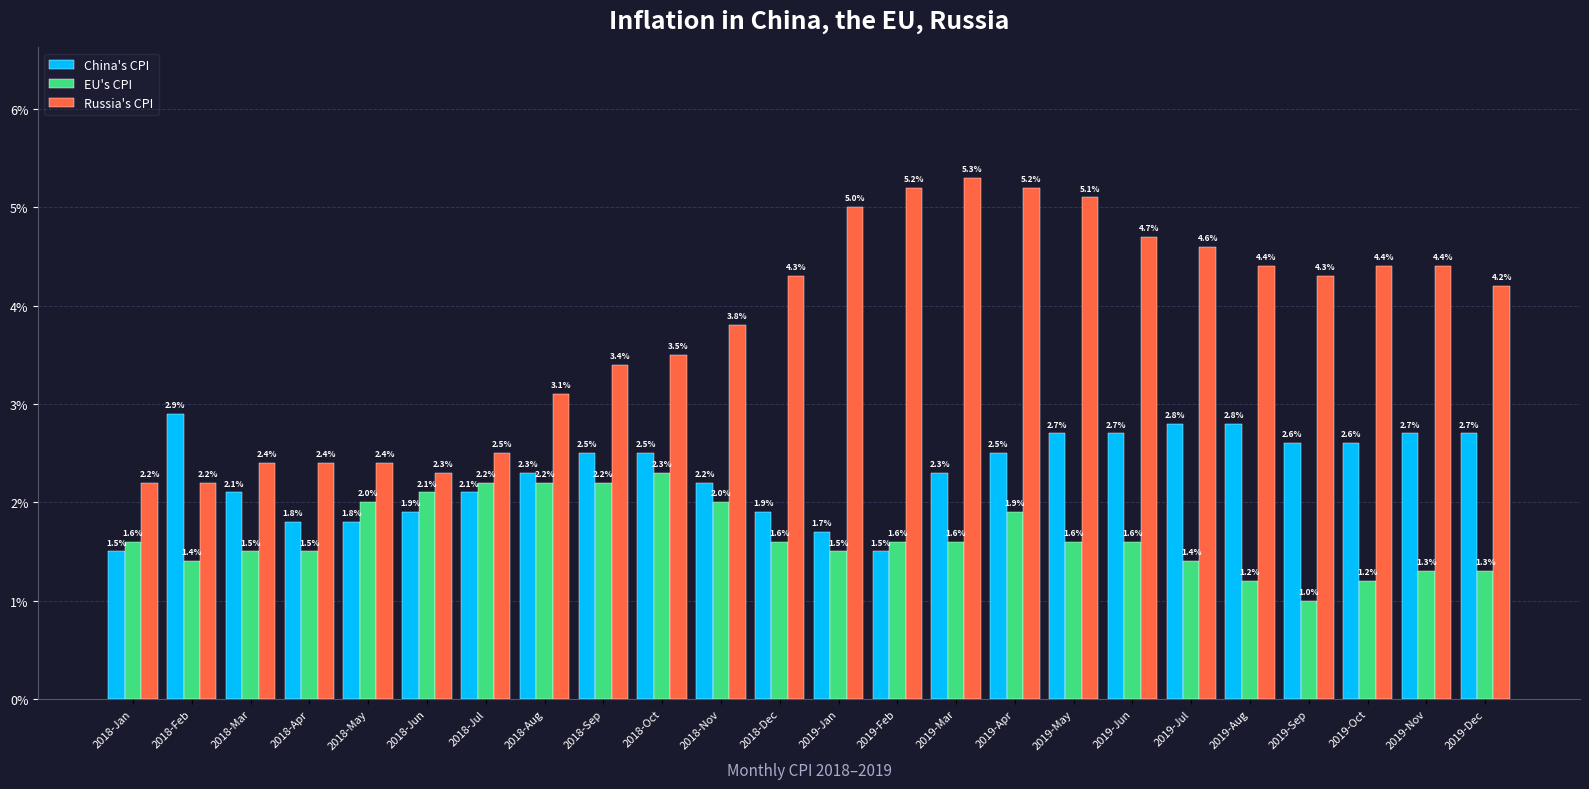

Is the value of EU's CPI at 2018-Dec greater than the value of China's CPI at 2018-Oct?

No